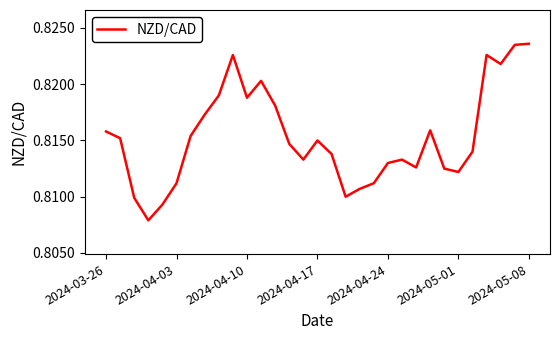

How many lines are shown in the chart?

1